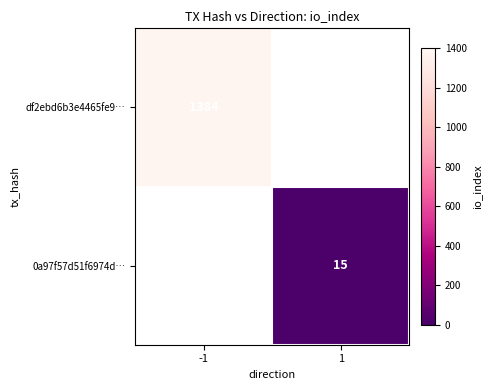

At how many categories does at least one series exceed 763?

1